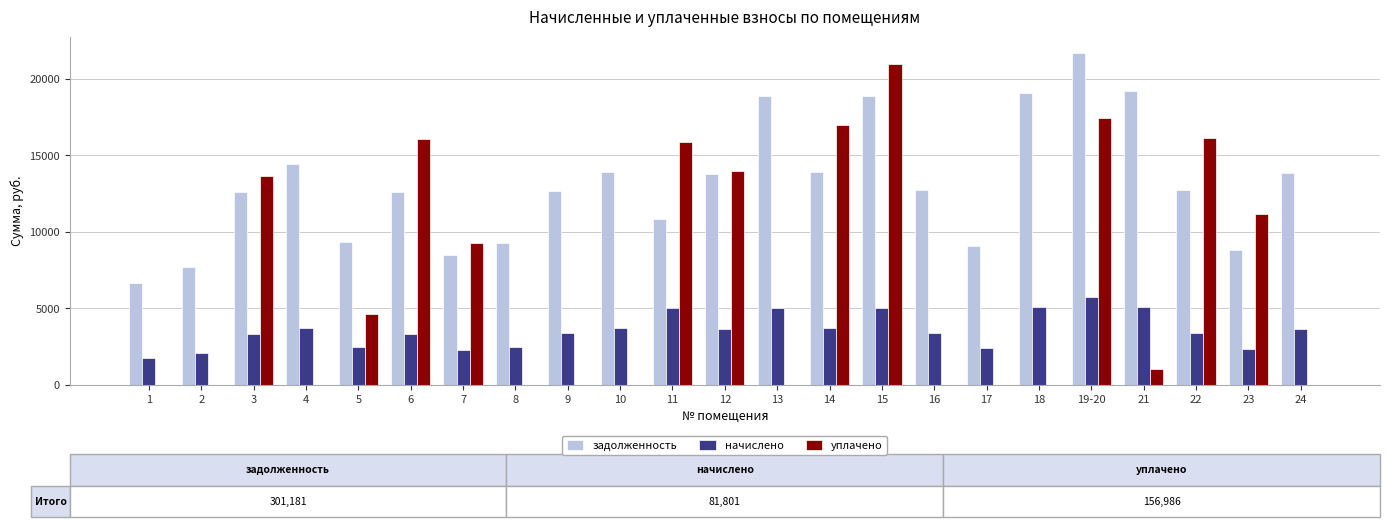

How many data points in задолженность are above 12732?

12